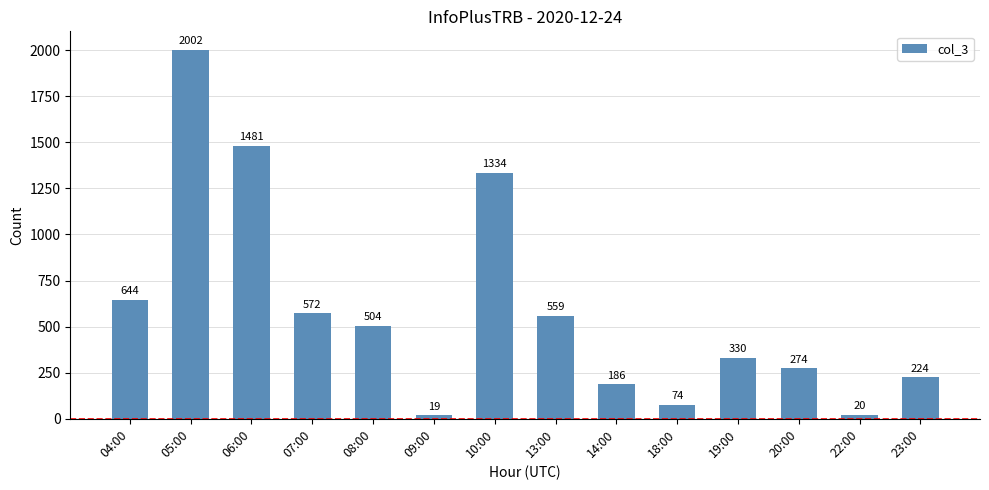

At which category does the chart reach its peak across all series?

05:00